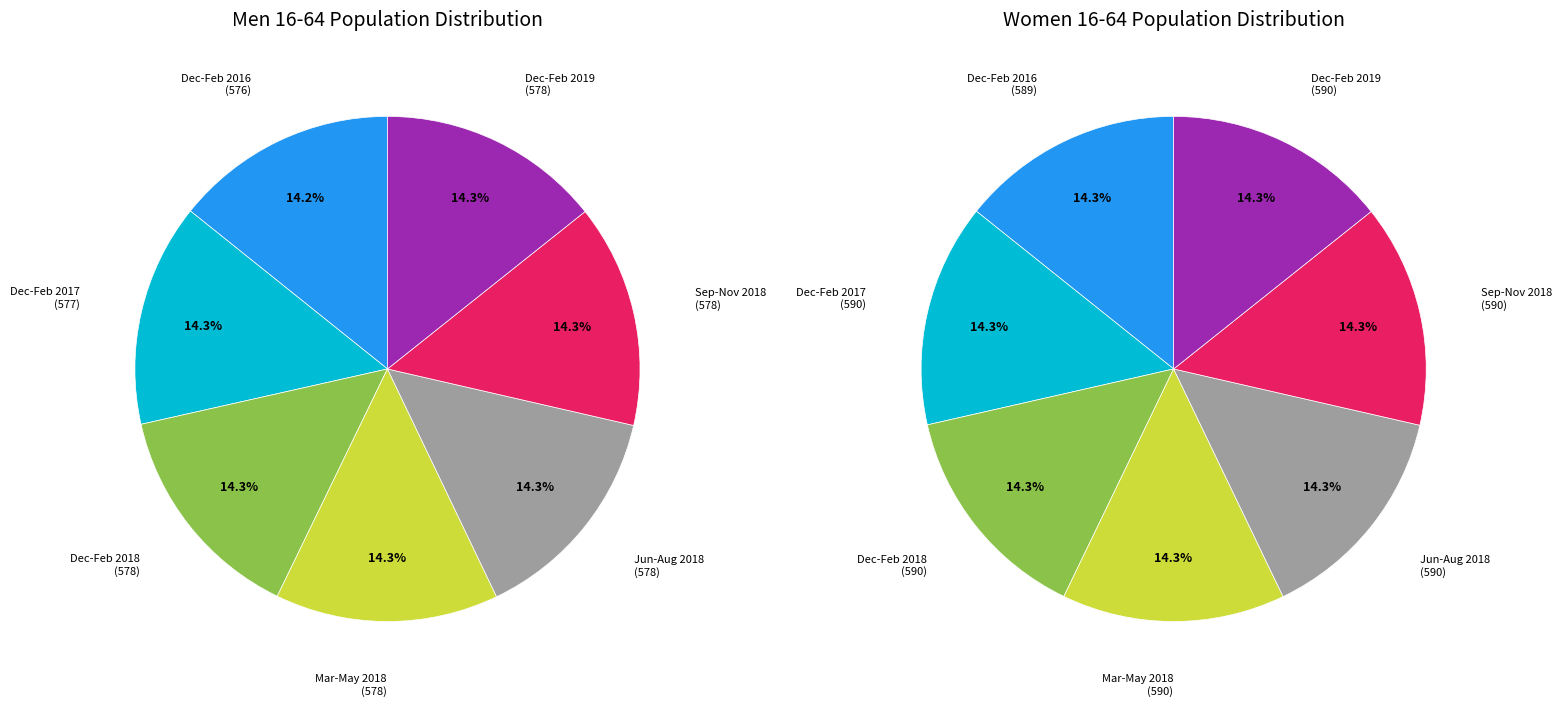

What is the total percentage of Dec-Feb 2017 and Dec-Feb 2019?

28.6%